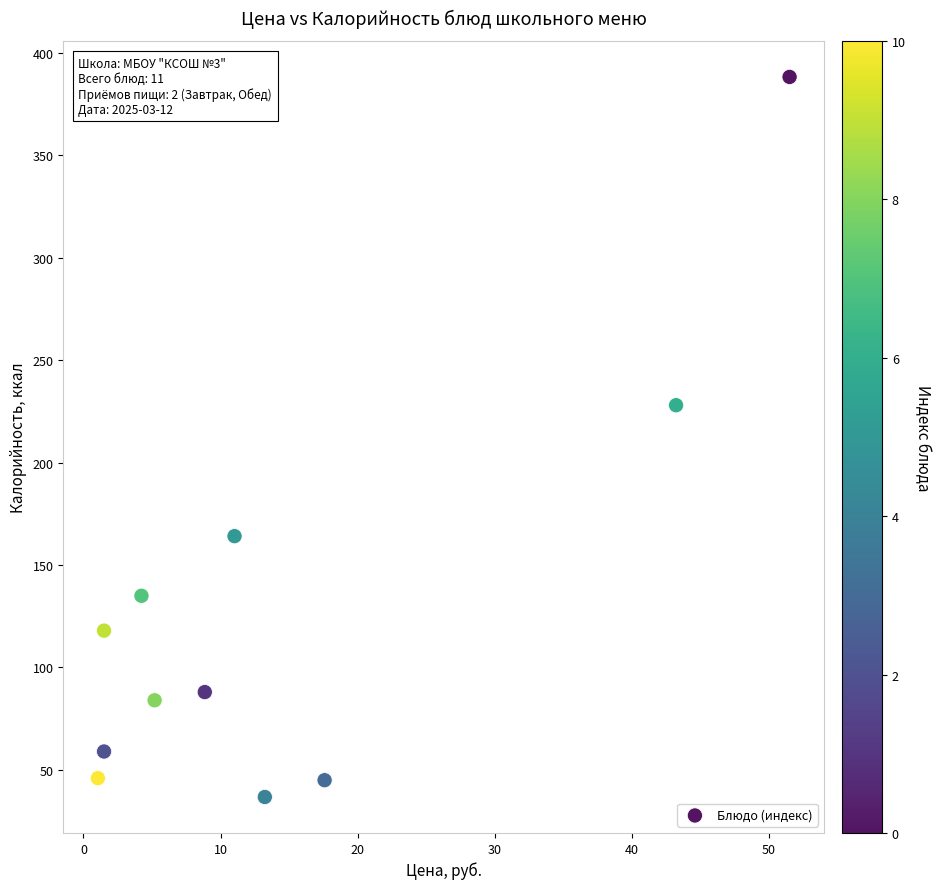

What is the average X value?

14.4